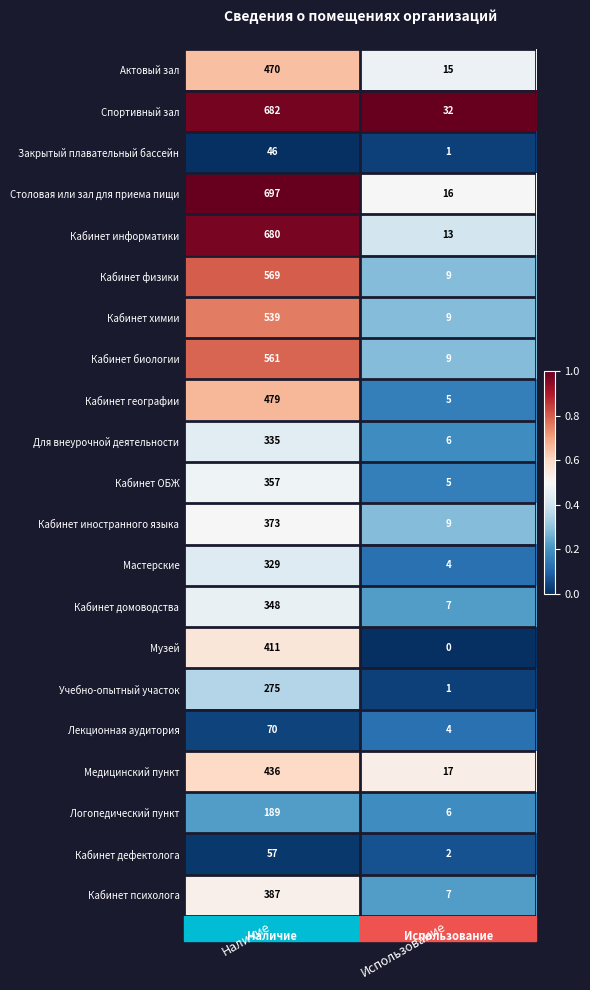

At which category is the sum across all series the highest?

Наличие